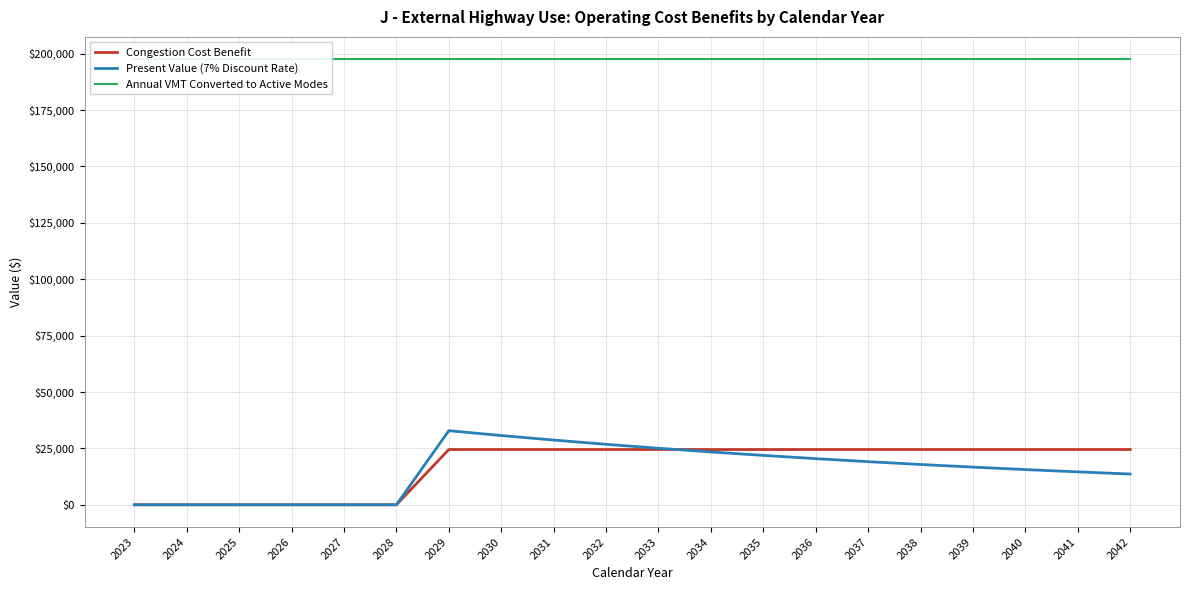

Reading left to right, transcribe all the data shown in this chart.

Congestion Cost Benefit: 0.0	0.0	0.0	0.0	0.0	0.0	24496.9	24496.9	24496.9	24496.9	24496.9	24496.9	24496.9	24496.9	24496.9	24496.9	24496.9	24496.9	24496.9	24496.9
Present Value (7% Discount Rate): 0.0	0.0	0.0	0.0	0.0	0.0	32849.6	30700.6	28692.1	26815.1	25060.8	23421.3	21889.1	20457.1	19118.8	17868.0	16699.1	15606.6	14585.6	13631.4
Annual VMT Converted to Active Modes: 197555.4	197555.4	197555.4	197555.4	197555.4	197555.4	197555.4	197555.4	197555.4	197555.4	197555.4	197555.4	197555.4	197555.4	197555.4	197555.4	197555.4	197555.4	197555.4	197555.4